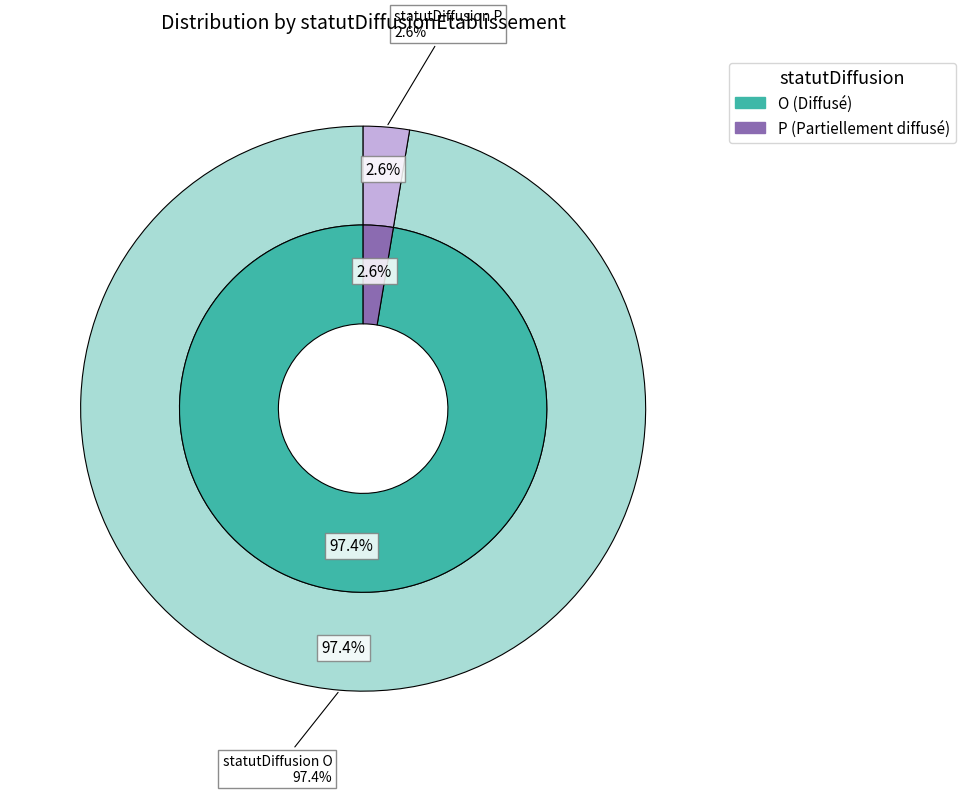

The O slice represents 99% of the pie. True or false?

False